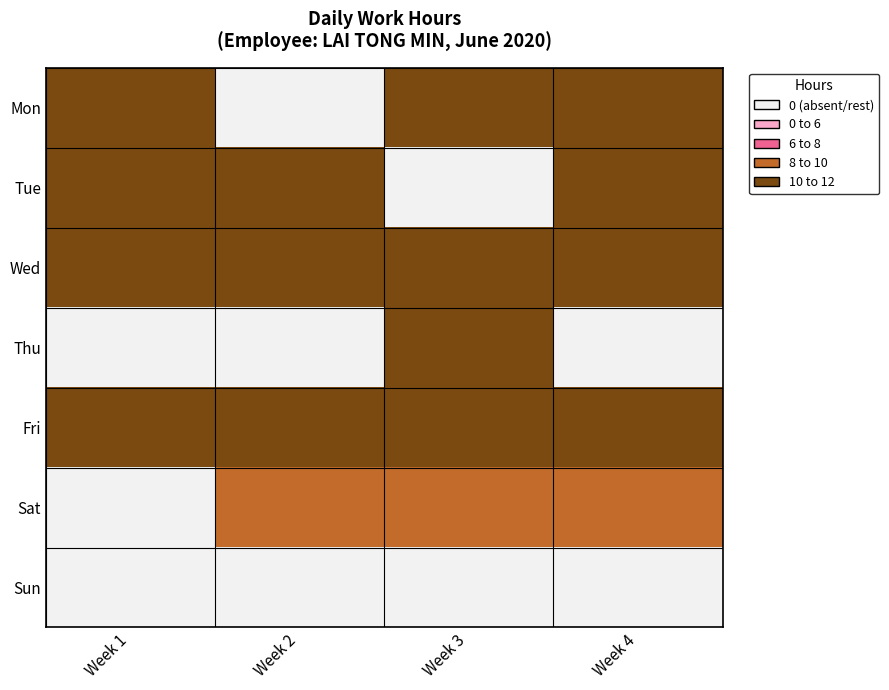

Rank the series by their maximum value, from highest to lowest.

Wed, Mon, Fri, Tue, Thu, Sat, Sun